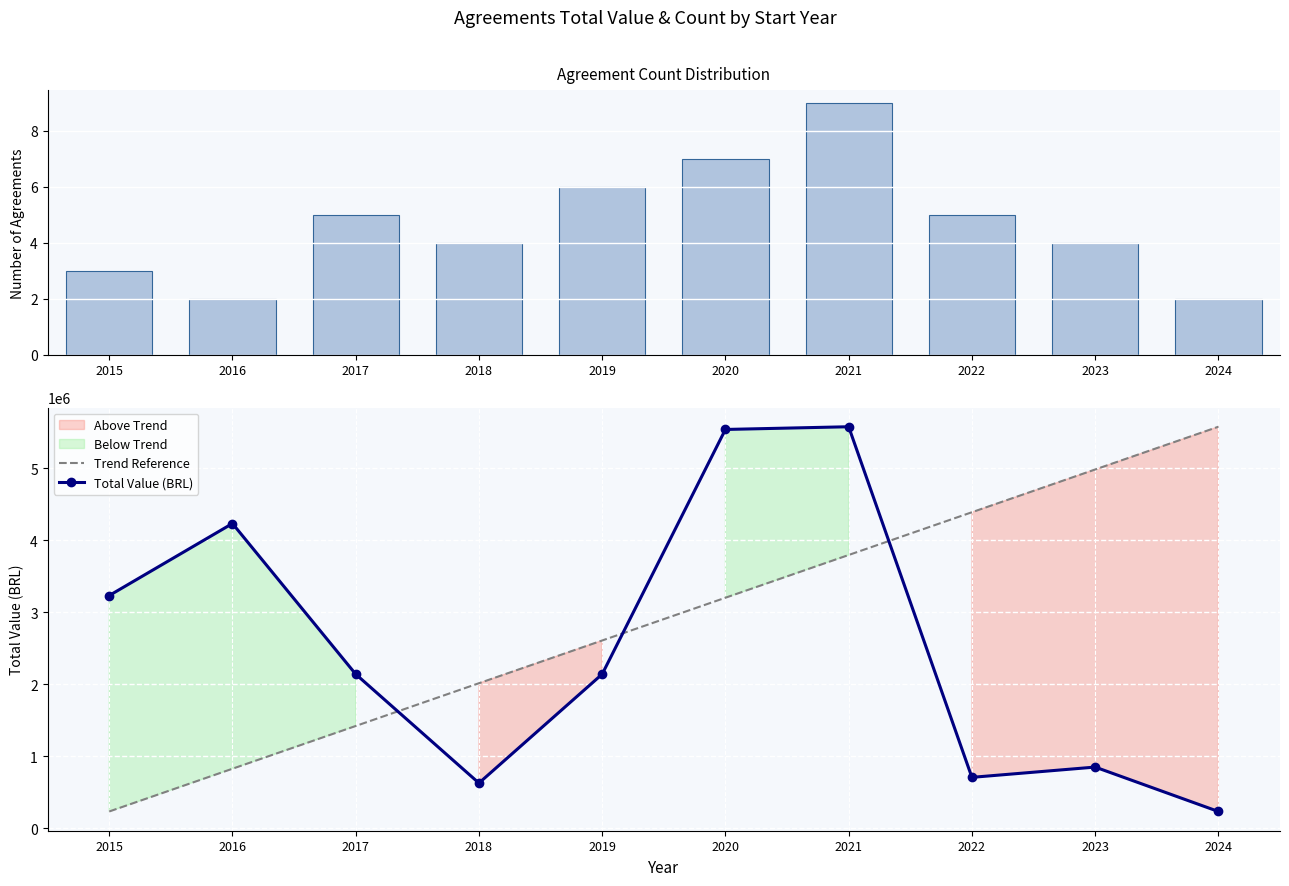

How many groups of bars are there?

10